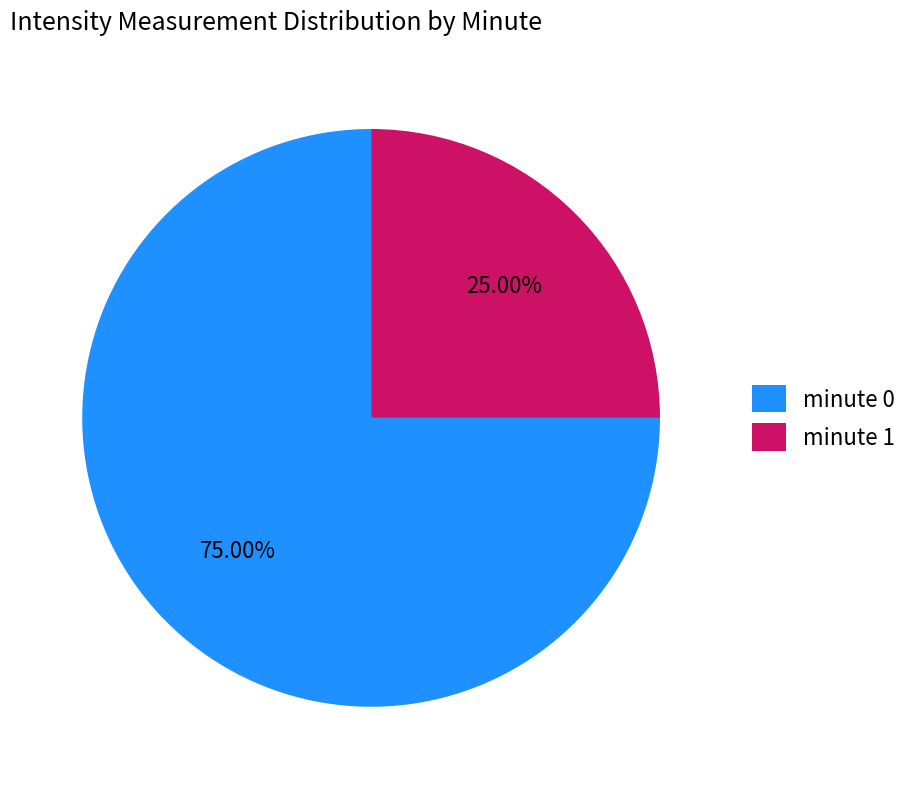

How much of the chart is everything except minute 1?

75.0%